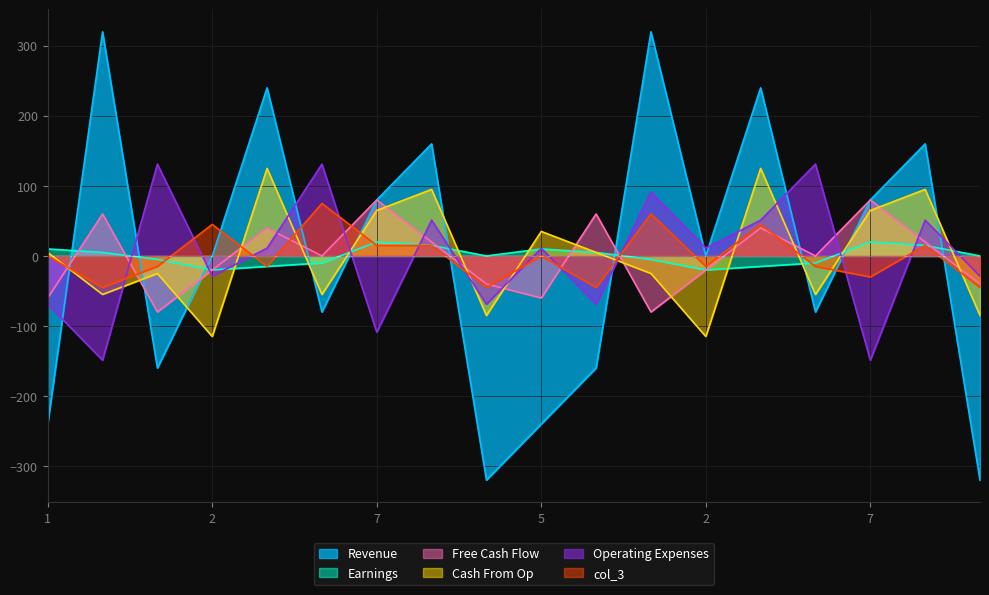

What is the label of the 10th point from the right?

4